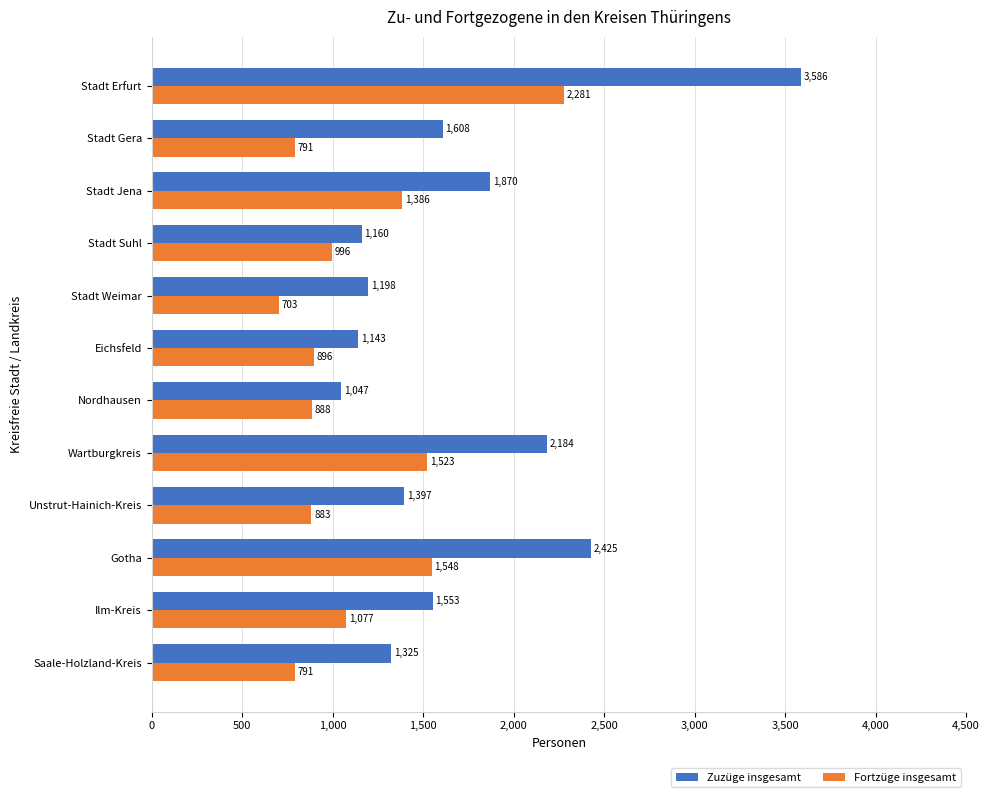

What is the difference between the maximum and minimum values in the Zuzüge insgesamt series?

2539